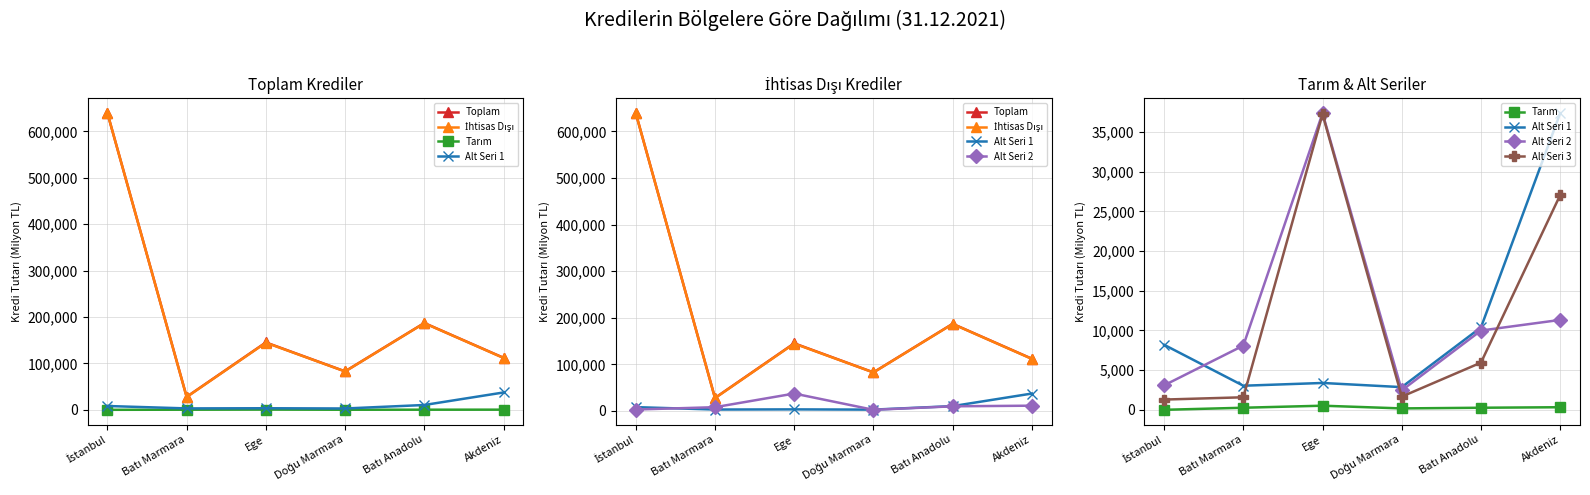

Is this an area chart (filled region under the line)?

No